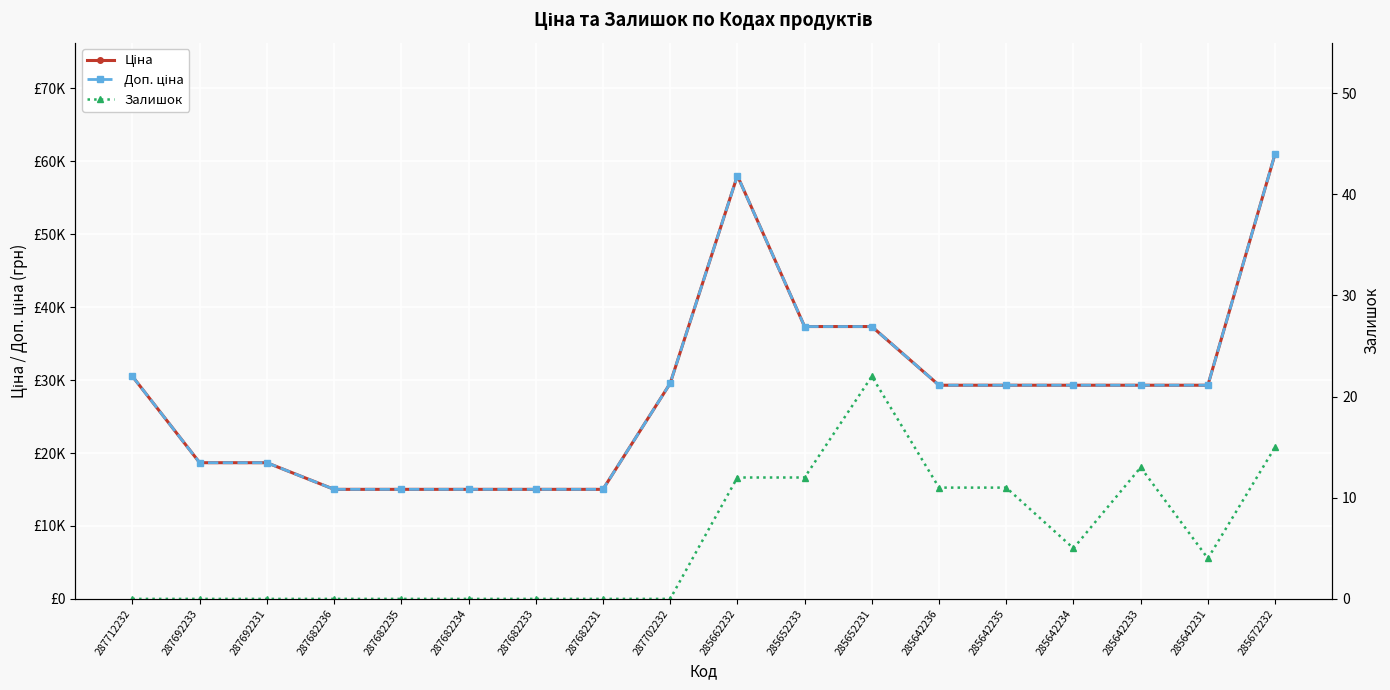

What is the highest value of the Ціна series?

61024.7